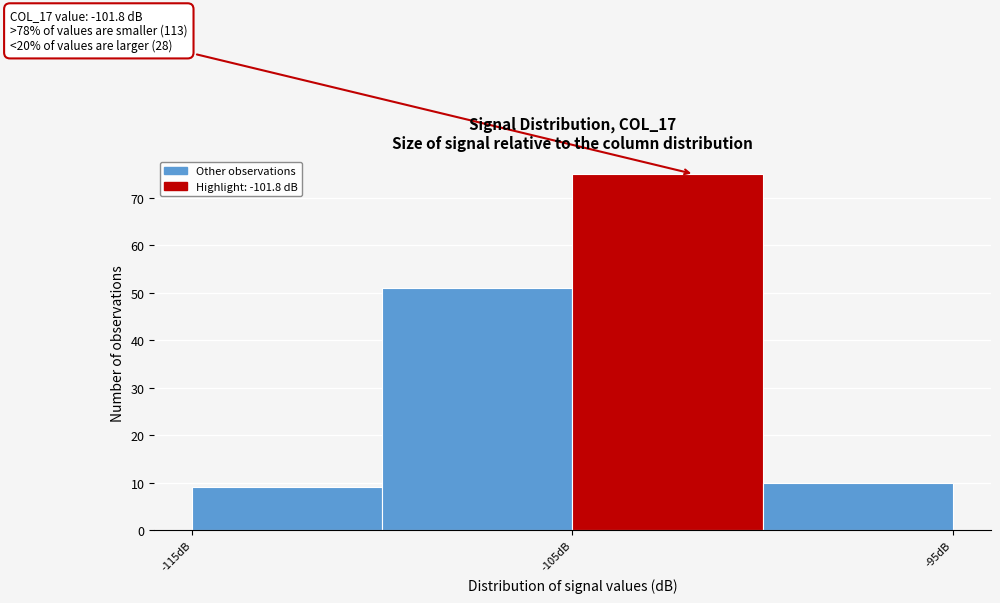

Which range on the x-axis has the tallest bar?

-105 to -100